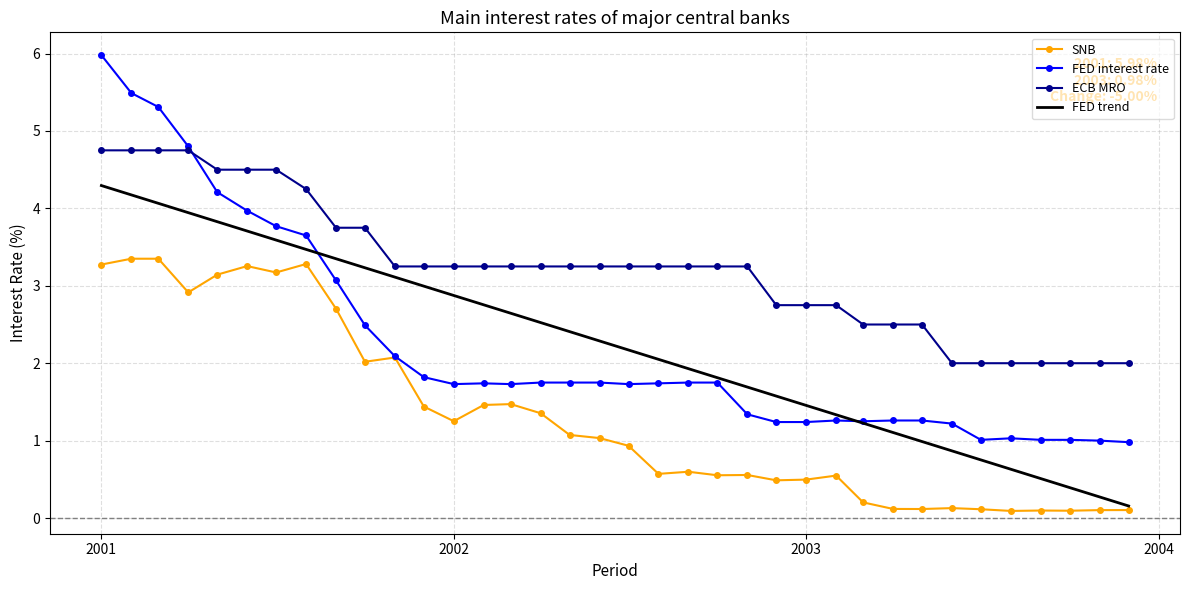

Which series has the widest spread of values?

FED interest rate